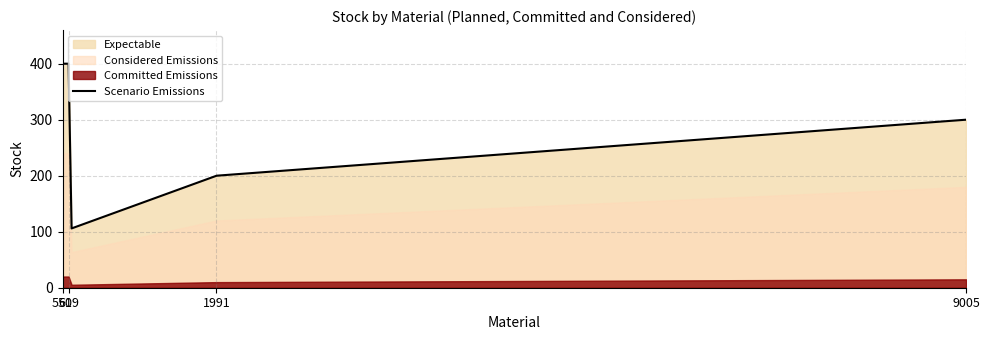

What is the maximum value for Scenario Emissions?

400.0